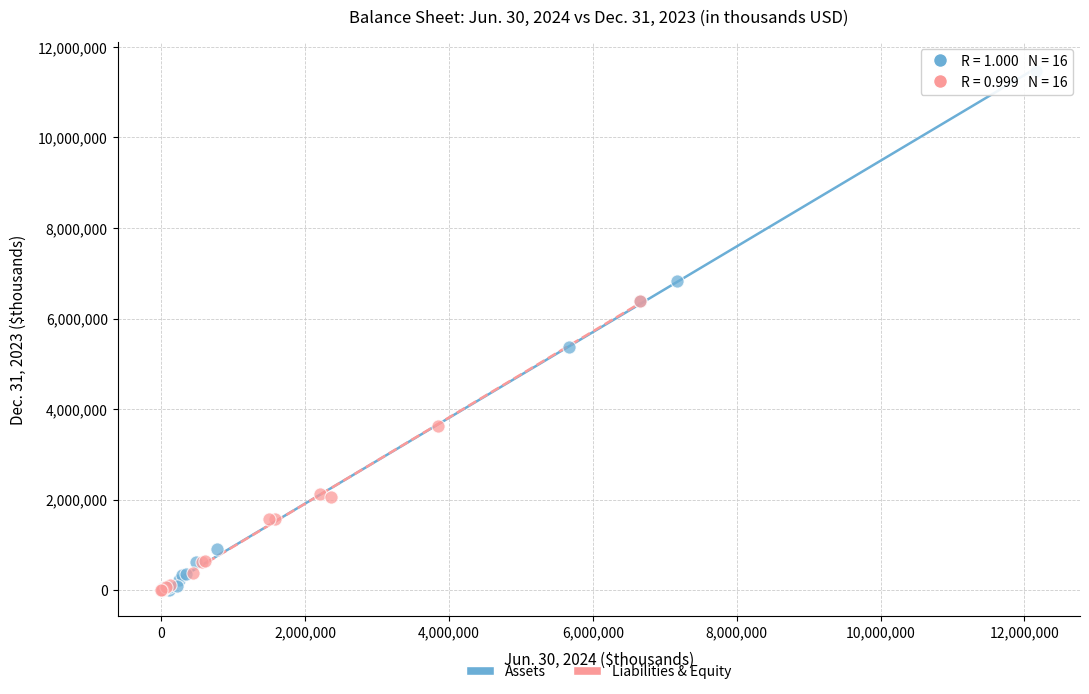

Which series reaches the maximum Y coordinate?

Assets